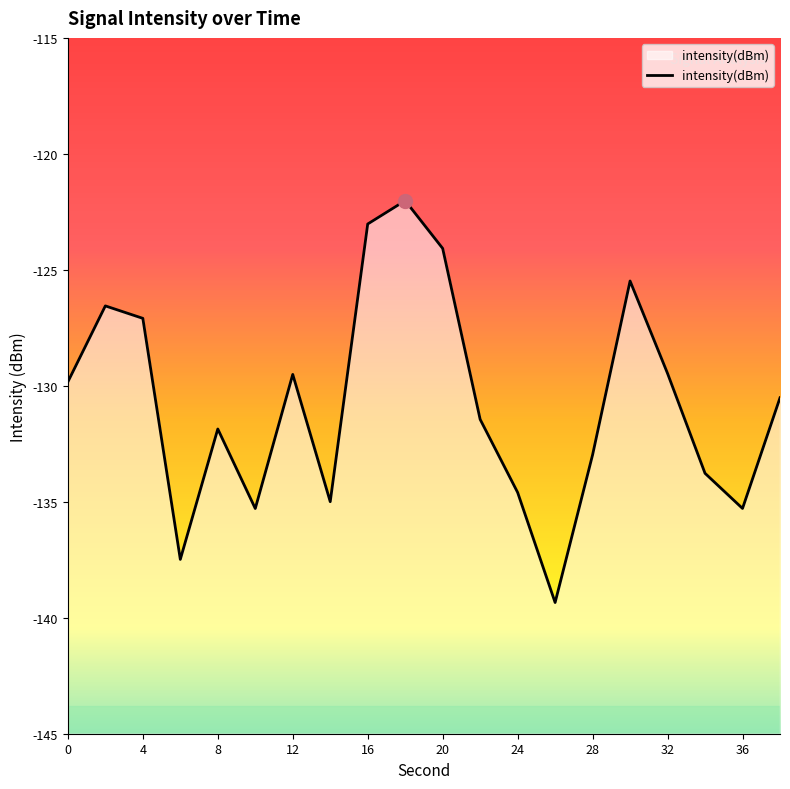

Does the chart have visible grid lines?

No